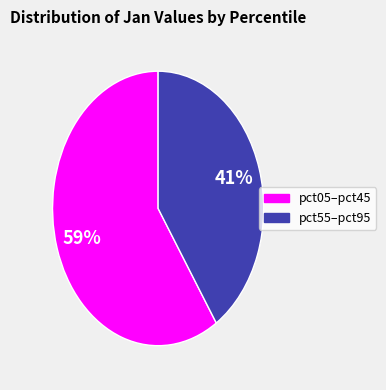

To the nearest percent, what is the average slice percentage?

50%